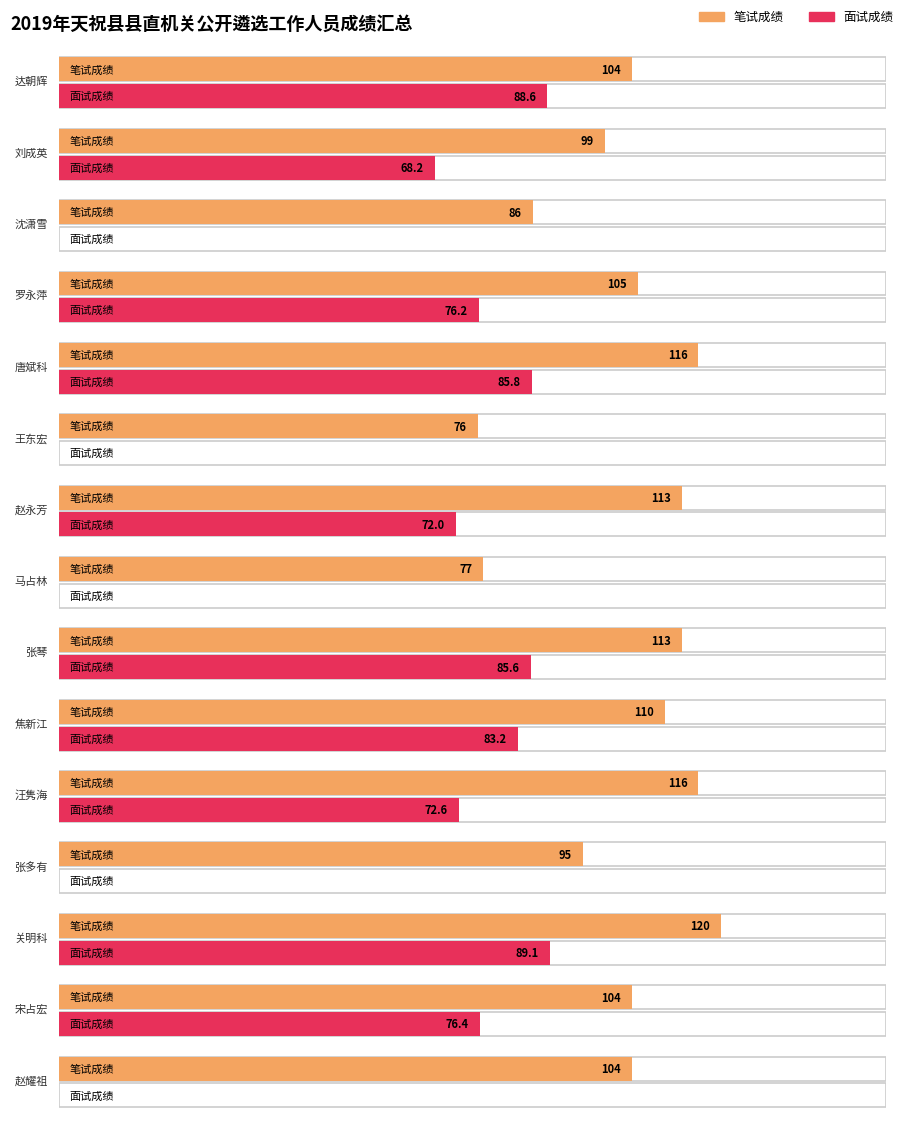

How many categories are shown in the chart?

15